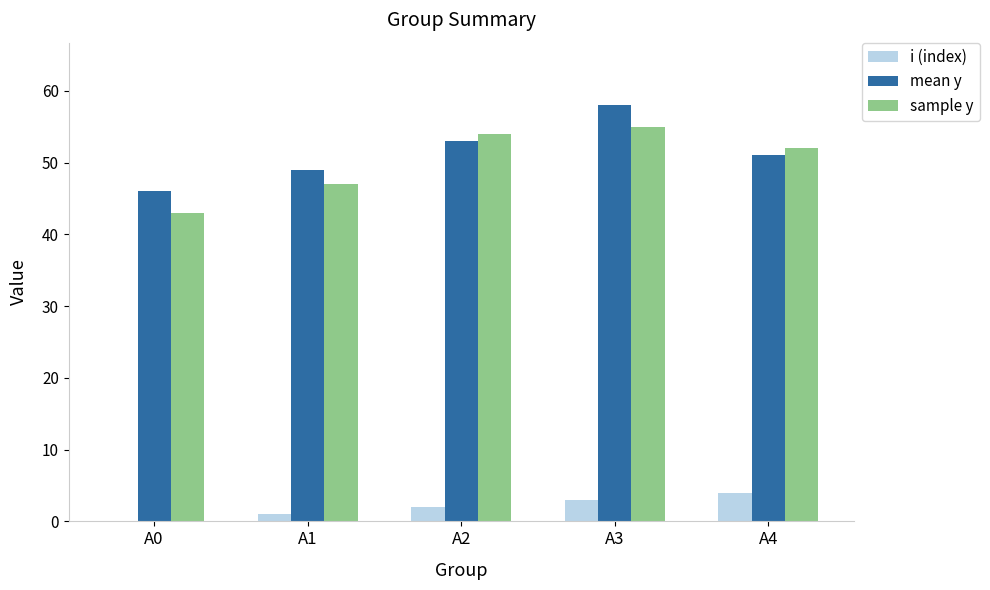

How many categories are shown in the chart?

5